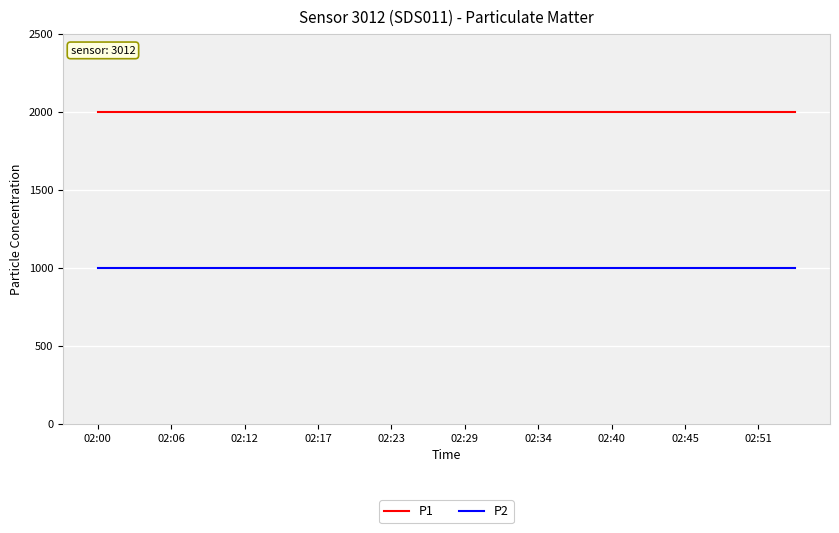

What is the lowest value of the P2 series?

999.9